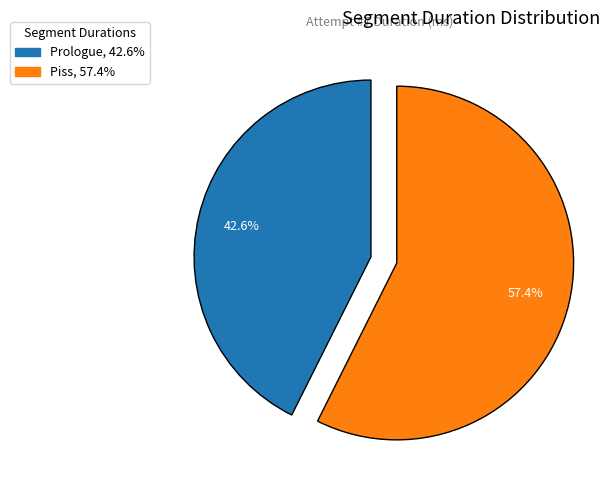

Is the sum of Piss and Prologue greater than half?

Yes